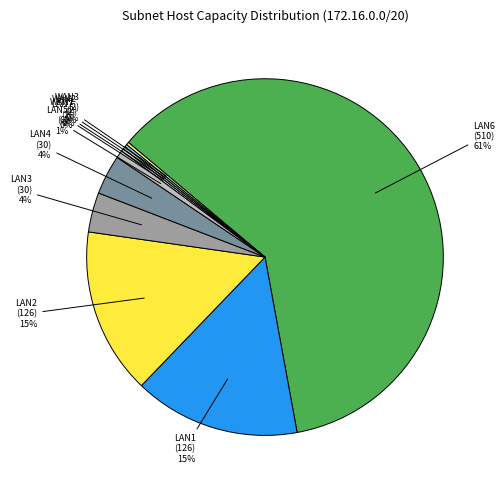

Is it true that LAN4 is 4% of the pie?

True